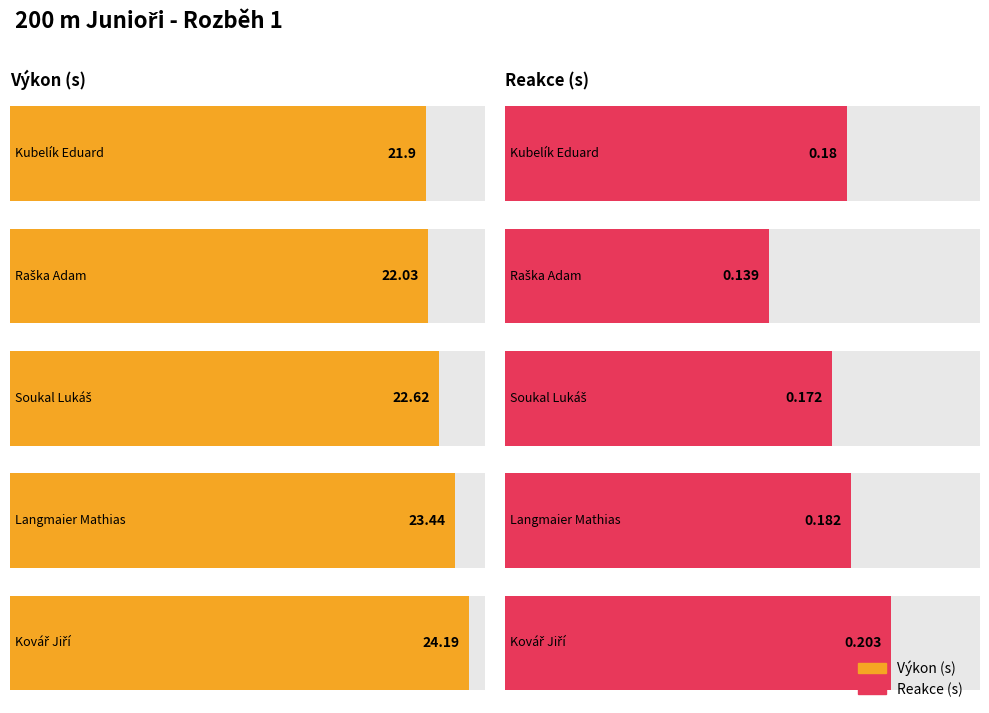

Between Kubelík Eduard and Soukal Lukáš, which series saw the biggest shift?

Výkon